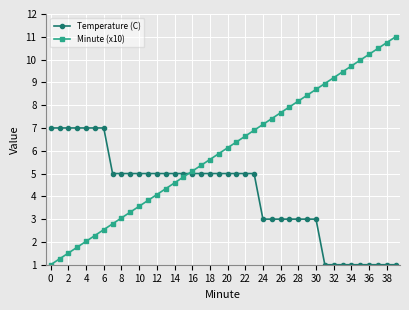

What is the maximum value for Minute (x10)?

11.0